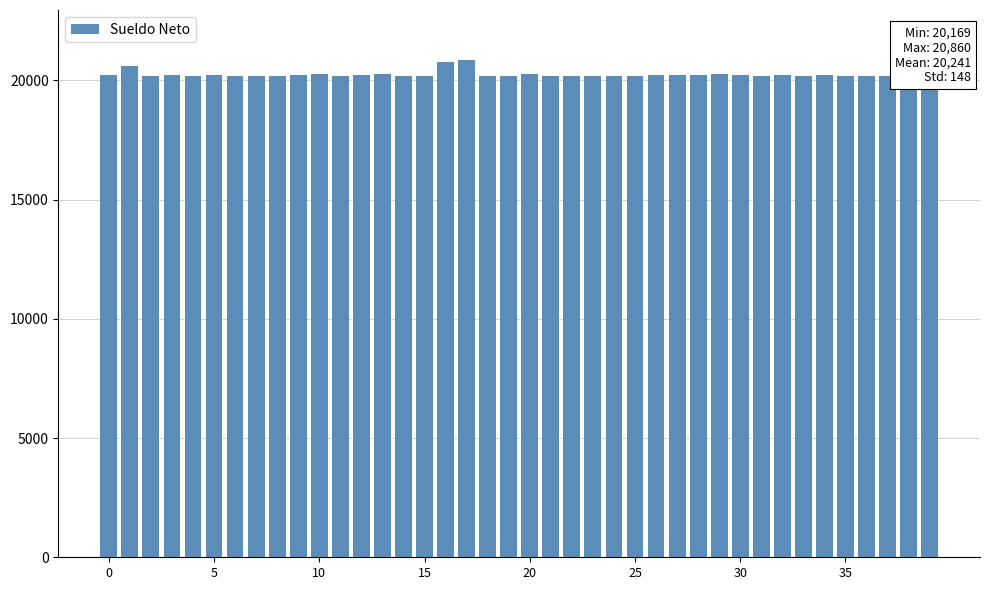

What is the greatest value displayed?

20860